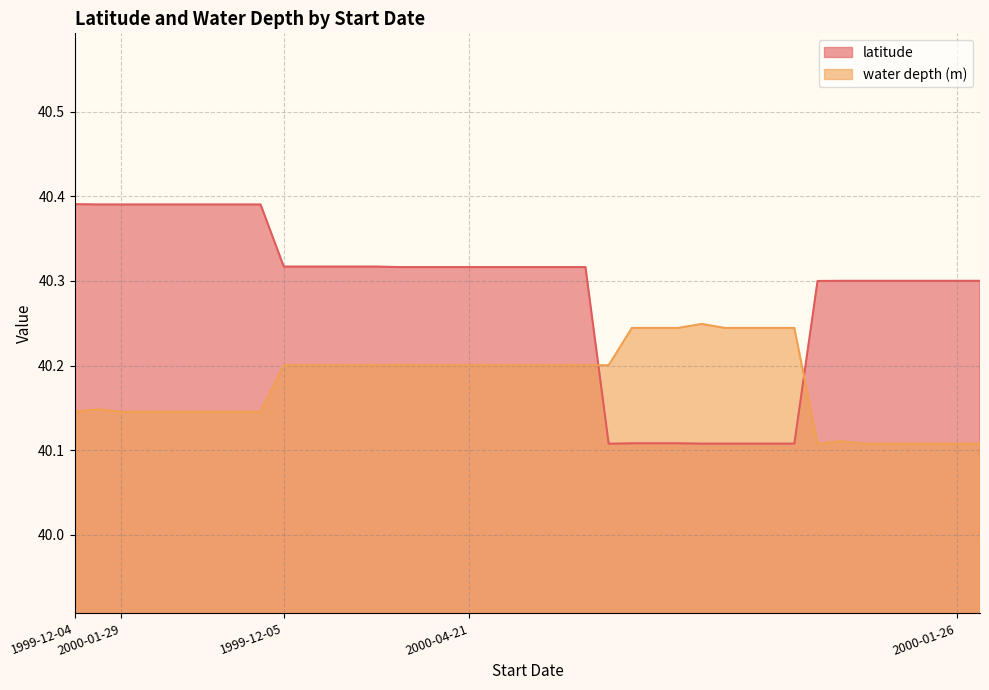

Rank the series at 1999-12-05 from highest to lowest value.

latitude, water depth (m)